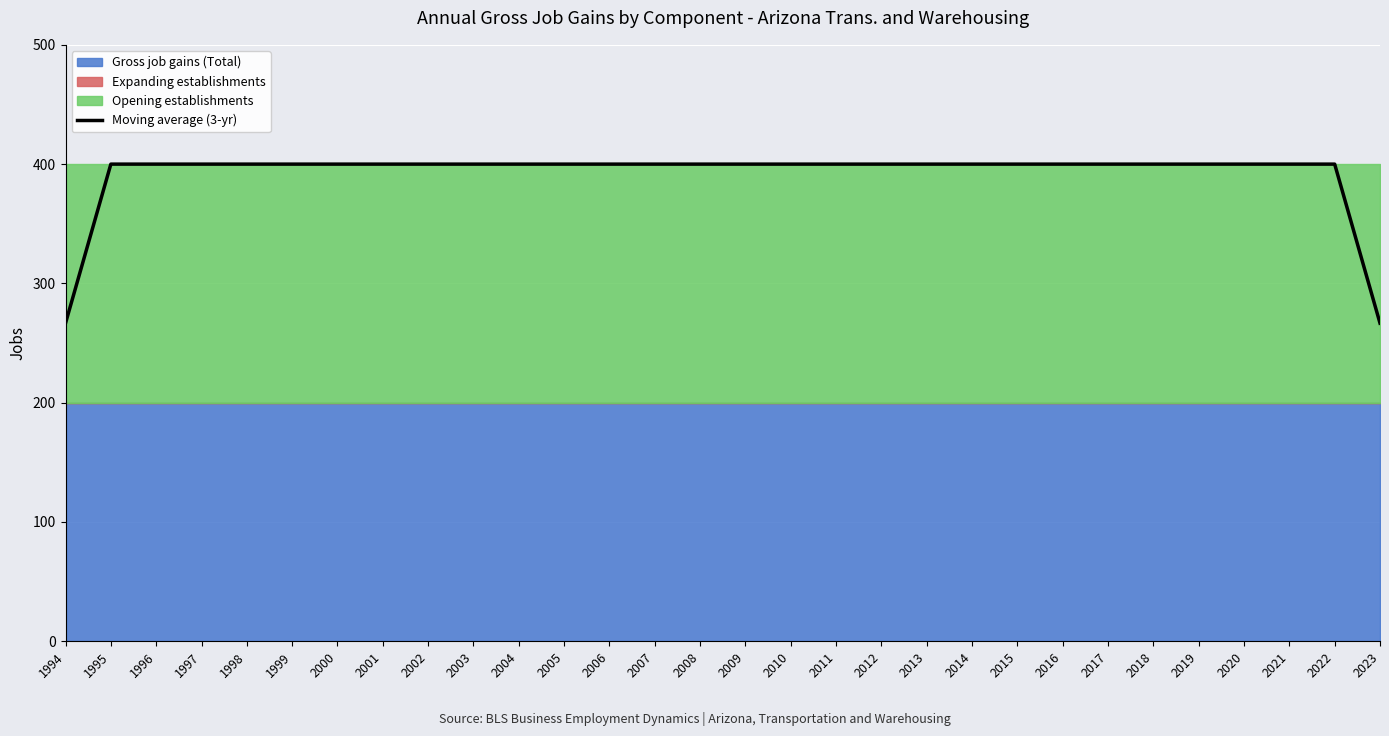

How many data points are less than 399?

2